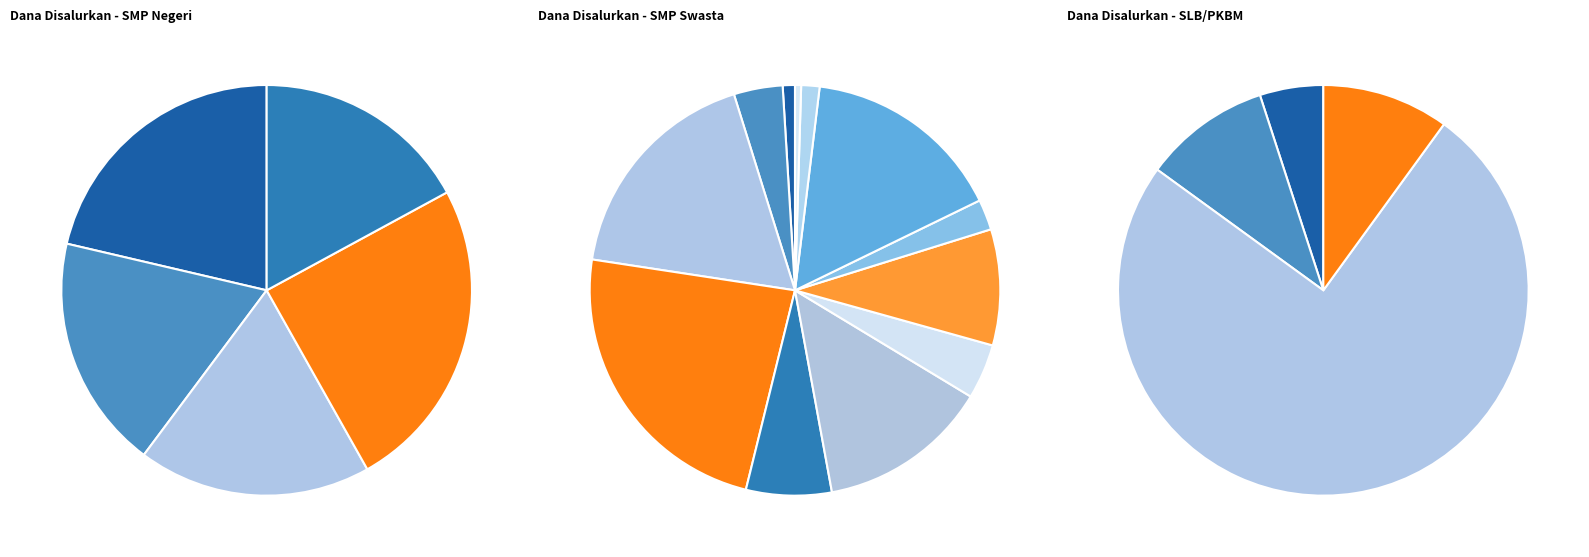

To the nearest percent, what percentage of the pie is SMP NEGERI 05?

18%